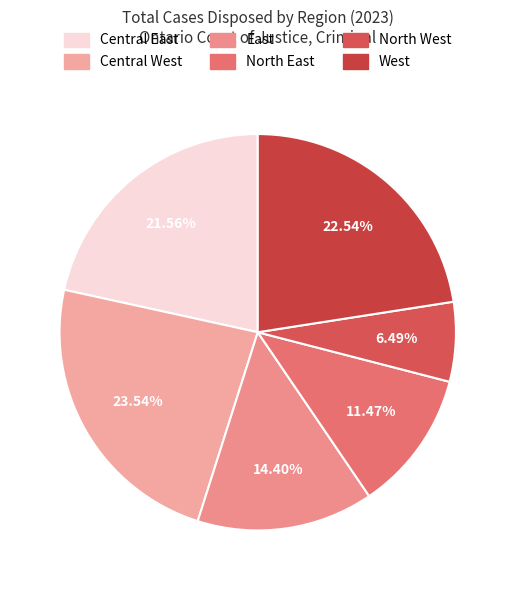

Is it true that North East is 11% of the pie?

True